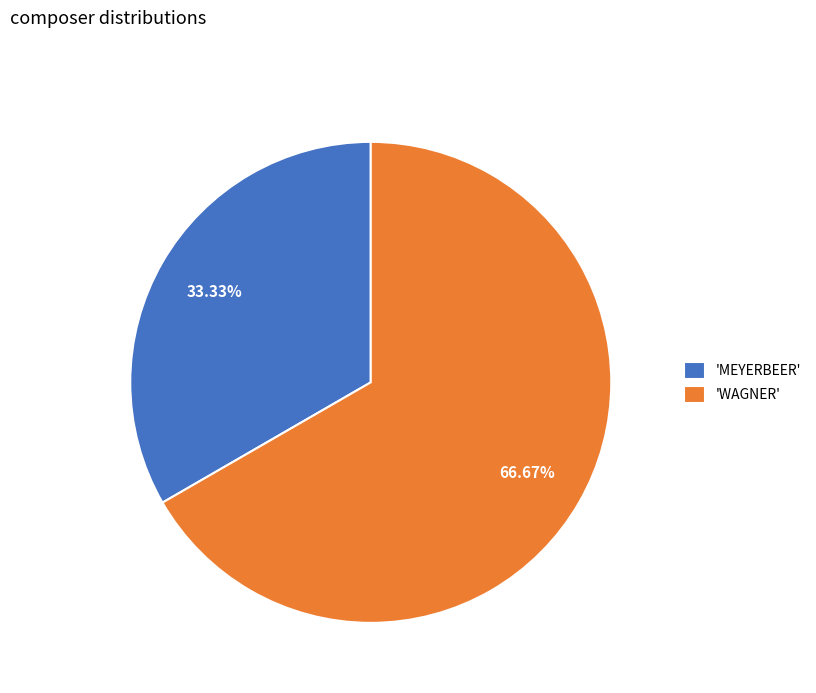

Combined, do 'MEYERBEER' and 'WAGNER' account for over 50%?

Yes